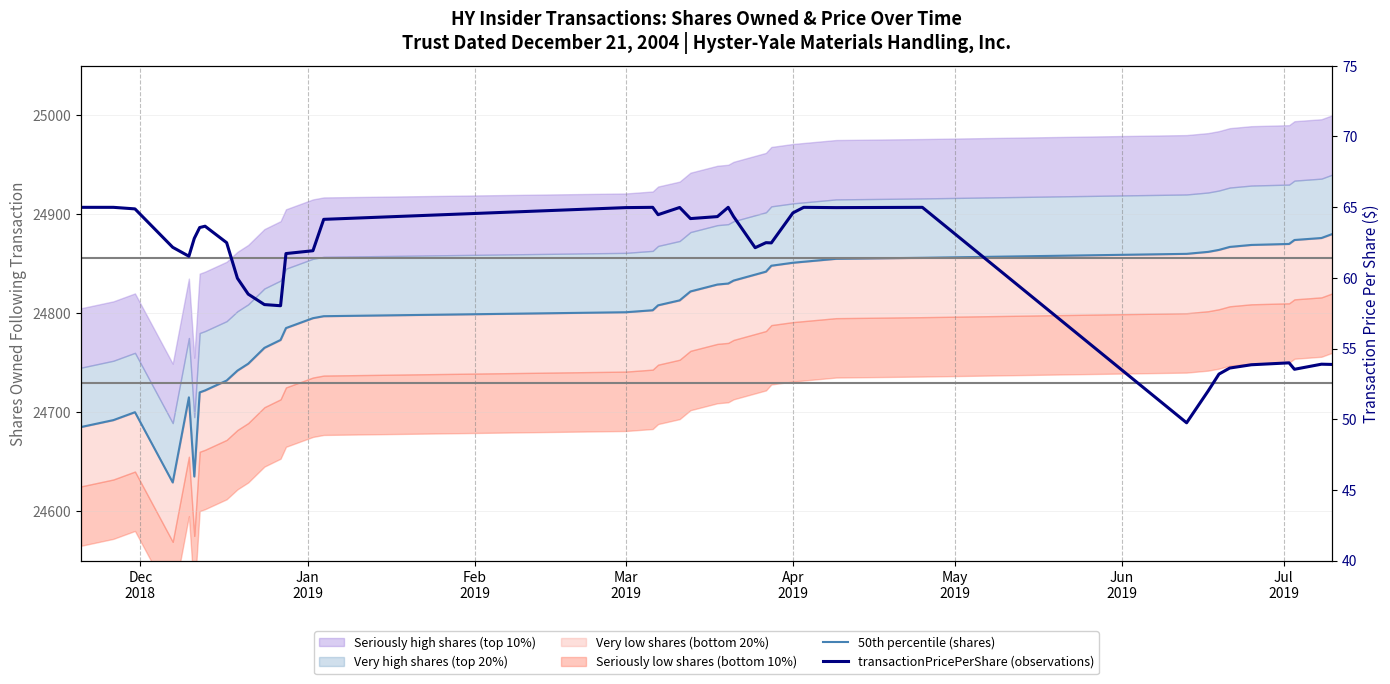

Which series has the largest range (max minus min)?

50th percentile (shares)